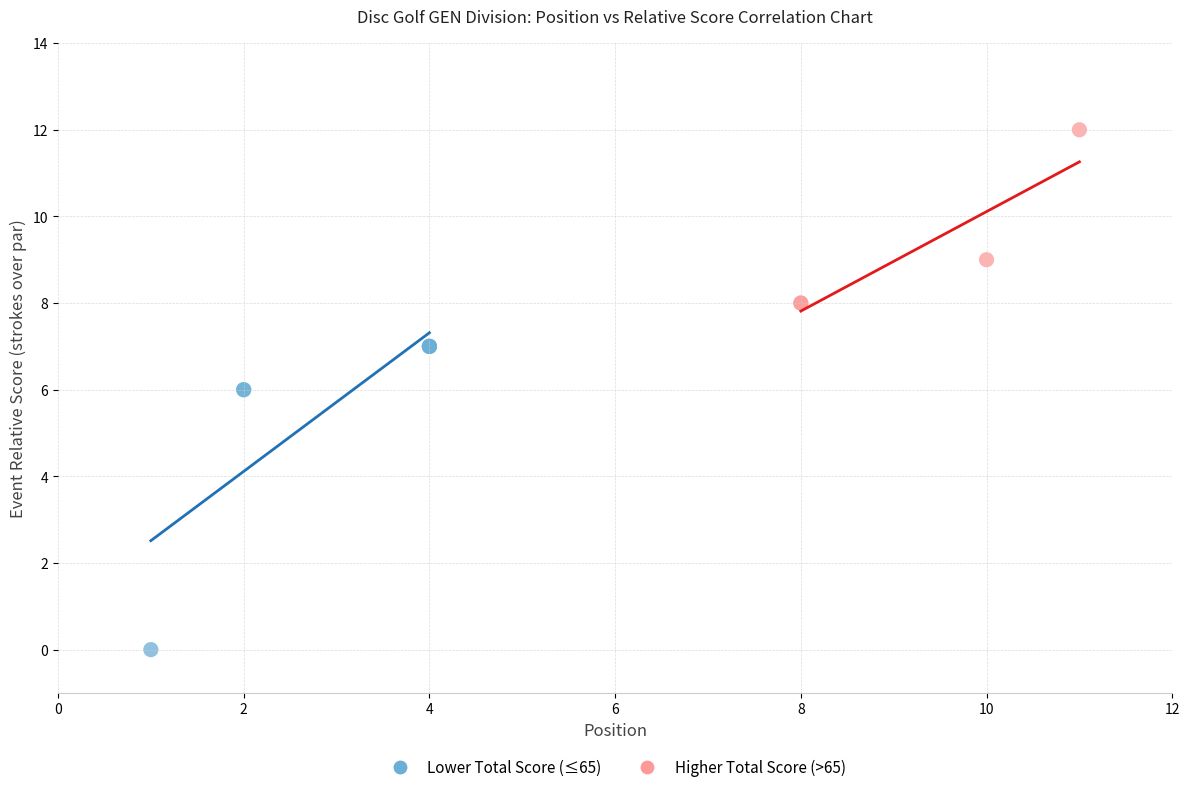

What are all the series names shown in the legend?

Lower Total Score (≤65), Higher Total Score (>65)